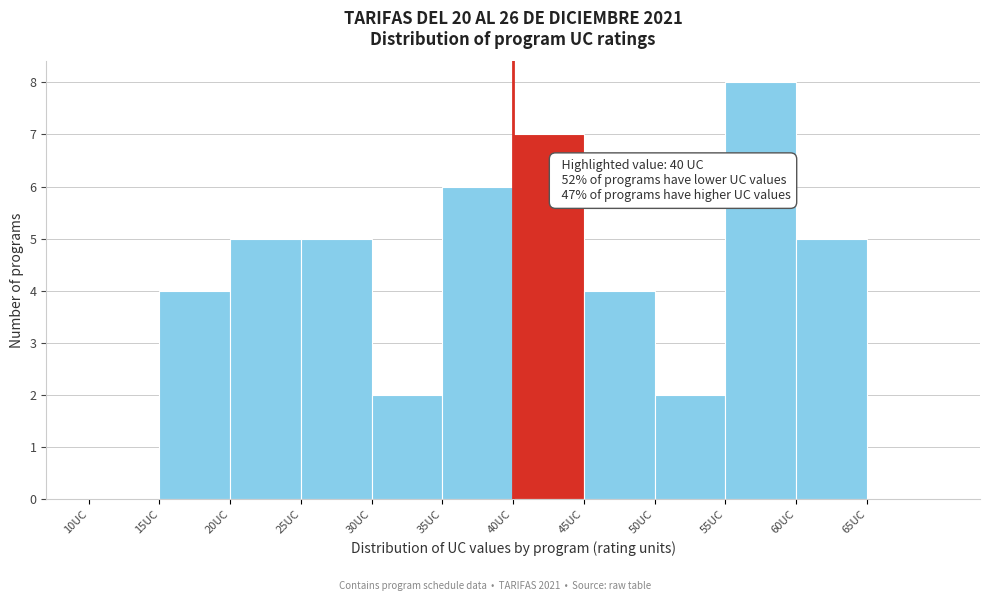

Which range on the x-axis has the tallest bar?

55 to 60